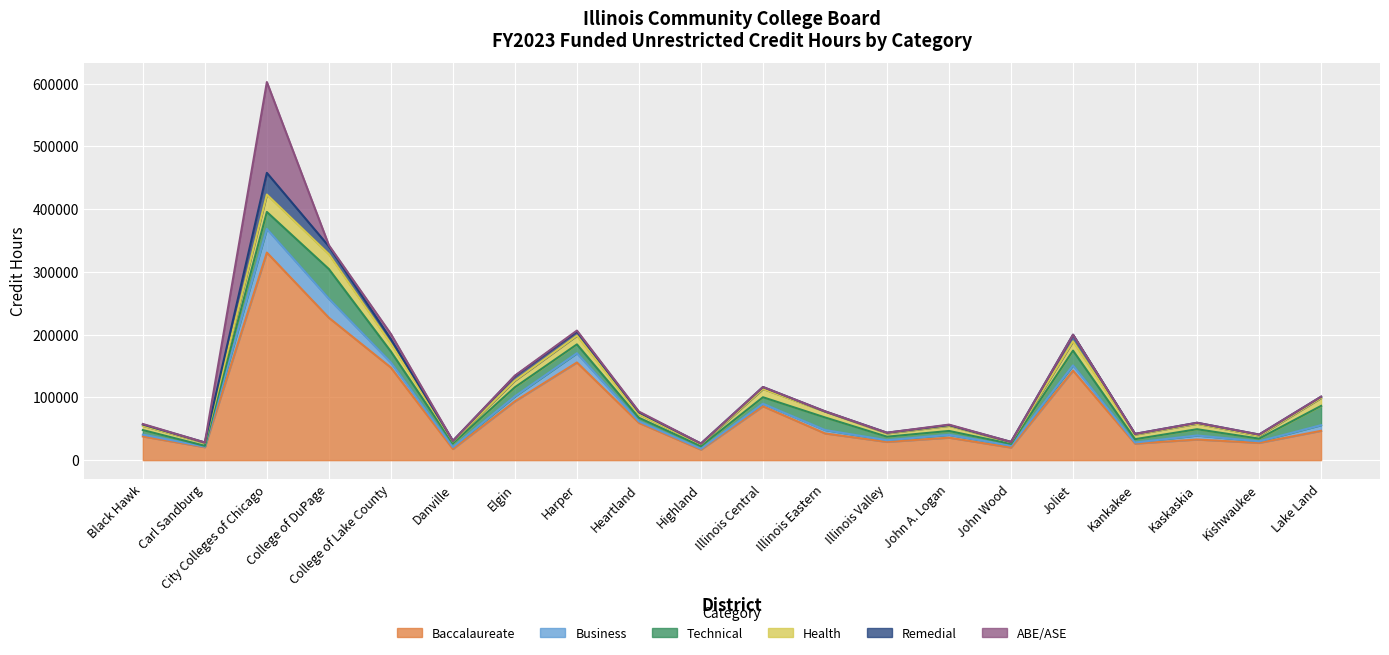

How many data points in Health are above 8744?

10